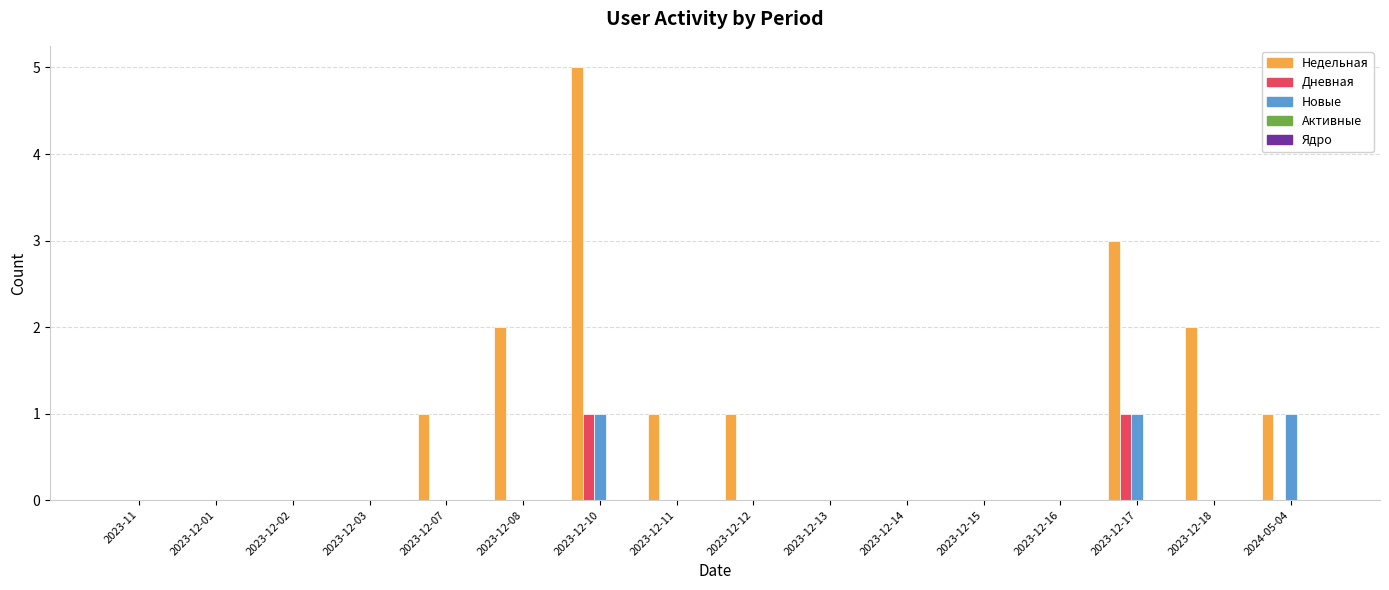

Is the value of Дневная at 2023-12-17 greater than the value of Новые at 2023-12-16?

Yes